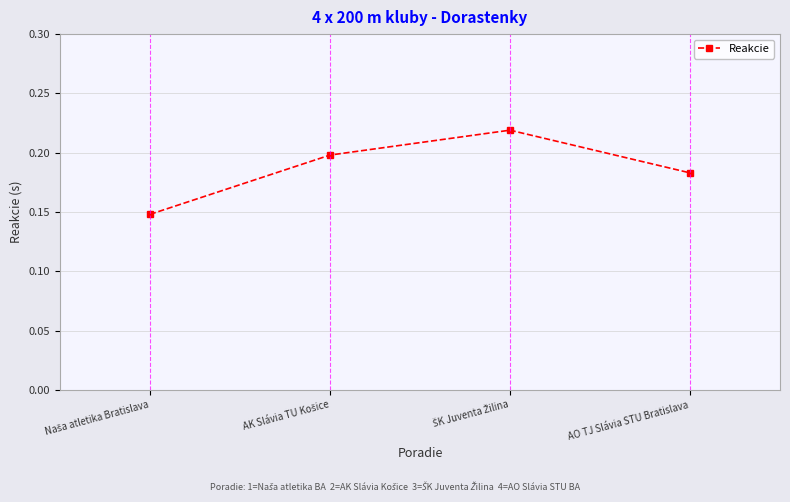

What is the sum of all values?

0.7